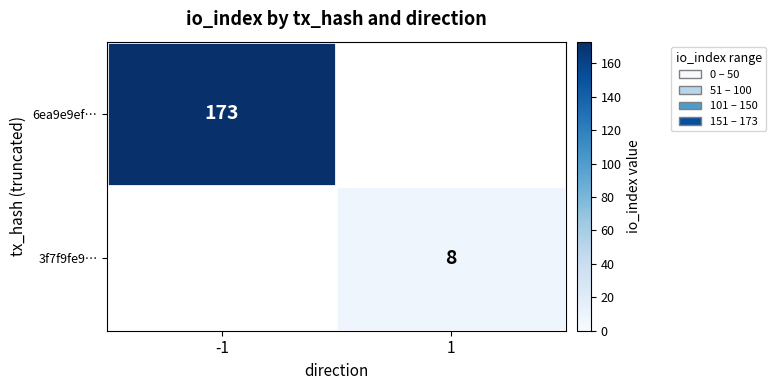

Which has a higher value, 1 or -1?

-1